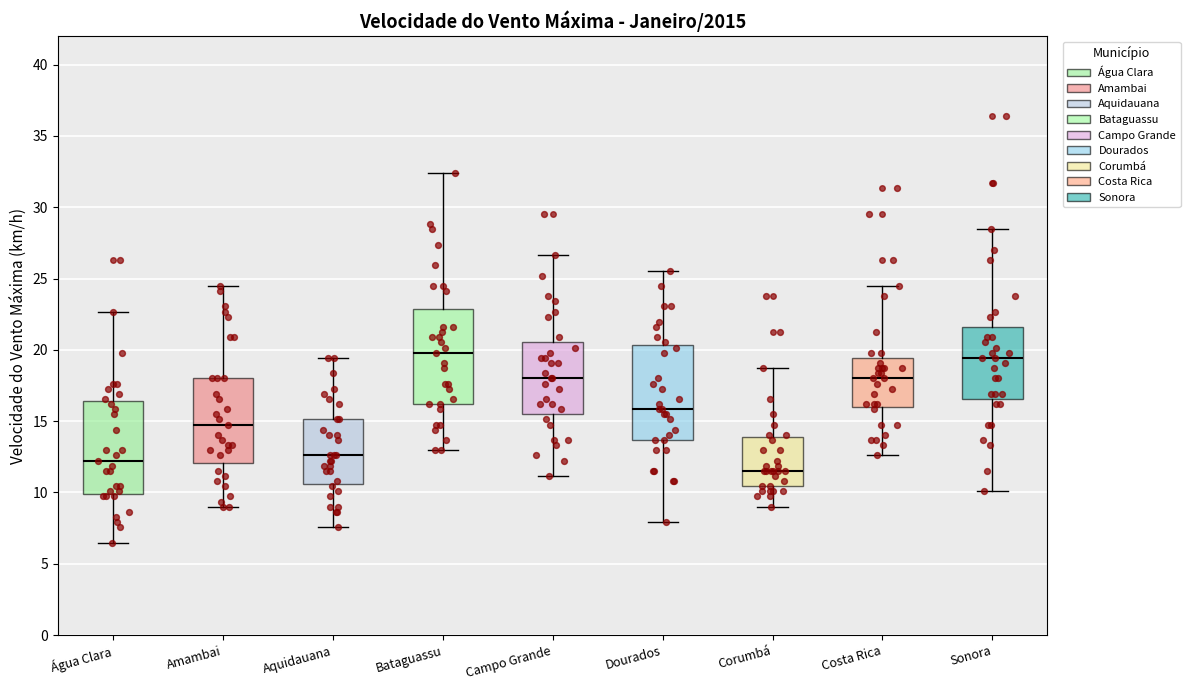

Reading left to right, transcribe this box plot: for each box, give where its median line is, the range the box spans, and where its two whiskers end, as read against the y-axis. The values are not printed on the chart, so give them approximately, as read against the axis.

Água Clara: median 12.0, box 10.0 to 16.5, whiskers 6.5 to 22.5
Amambai: median 15.0, box 12.0 to 18.0, whiskers 9.0 to 24.5
Aquidauana: median 12.5, box 10.5 to 15.0, whiskers 7.5 to 19.5
Bataguassu: median 20.0, box 16.0 to 23.0, whiskers 13.0 to 32.5
Campo Grande: median 18.0, box 15.5 to 20.5, whiskers 11.0 to 26.5
Dourados: median 16.0, box 13.5 to 20.5, whiskers 8.0 to 25.5
Corumbá: median 11.5, box 10.5 to 14.0, whiskers 9.0 to 18.5
Costa Rica: median 18.0, box 16.0 to 19.5, whiskers 12.5 to 24.5
Sonora: median 19.5, box 16.5 to 21.5, whiskers 10.0 to 28.5